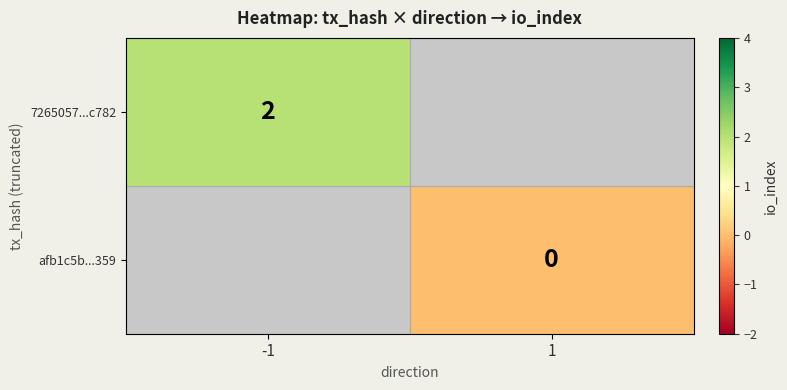

Is it true that 7265057...c782 equals 1 at -1?

False